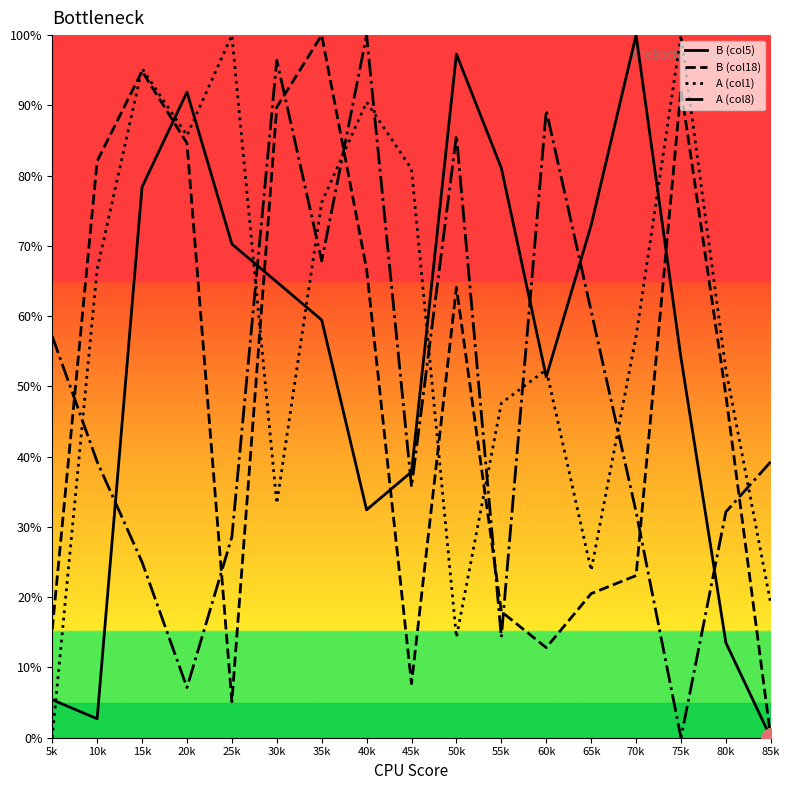

Reading right to left, extract all data points from this chart.

B (col5): 0.0	13.5	54.1	100.0	73.0	51.4	81.1	97.3	37.8	32.4	59.5	64.9	70.3	91.9	78.4	2.7	5.4
B (col18): 0.0	48.7	92.3	23.1	20.5	12.8	17.9	64.1	7.7	66.7	100.0	89.7	5.1	84.6	94.9	82.1	15.4
A (col1): 19.0	52.4	100.0	57.1	23.8	52.4	47.6	14.3	81.0	90.5	76.2	33.3	100.0	85.7	95.2	66.7	0.0
A (col8): 39.3	32.1	0.0	32.1	60.7	89.3	14.3	85.7	35.7	100.0	67.9	96.4	28.6	7.1	25.0	39.3	57.1